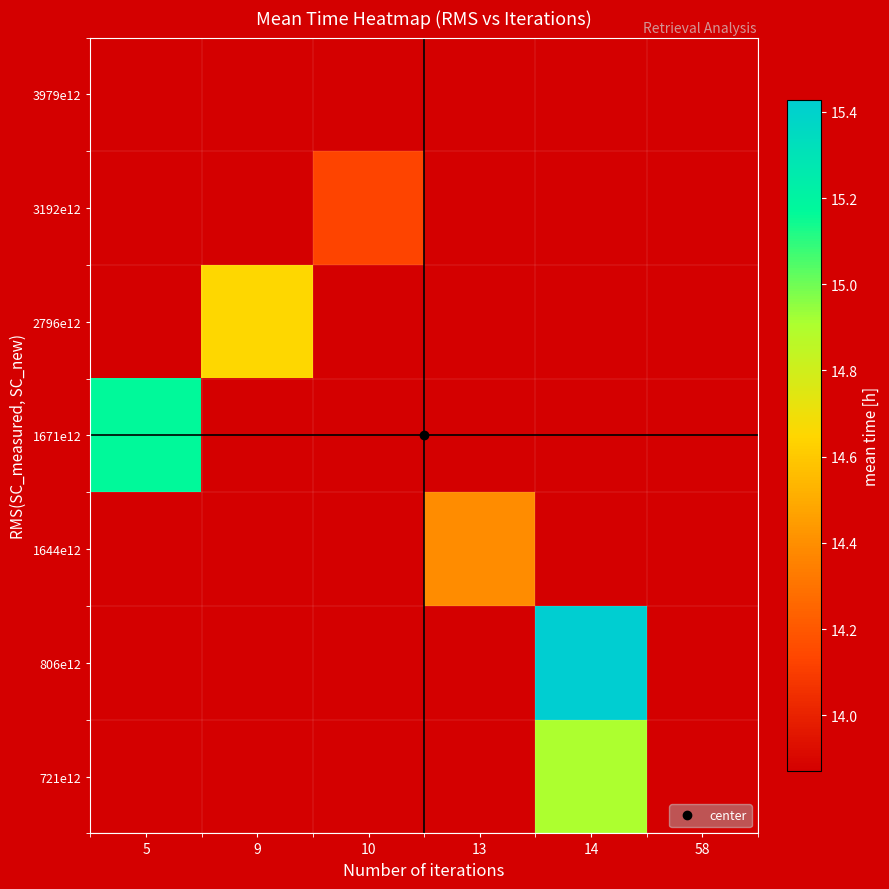

How many data points in 1644e12 are above 14?

1